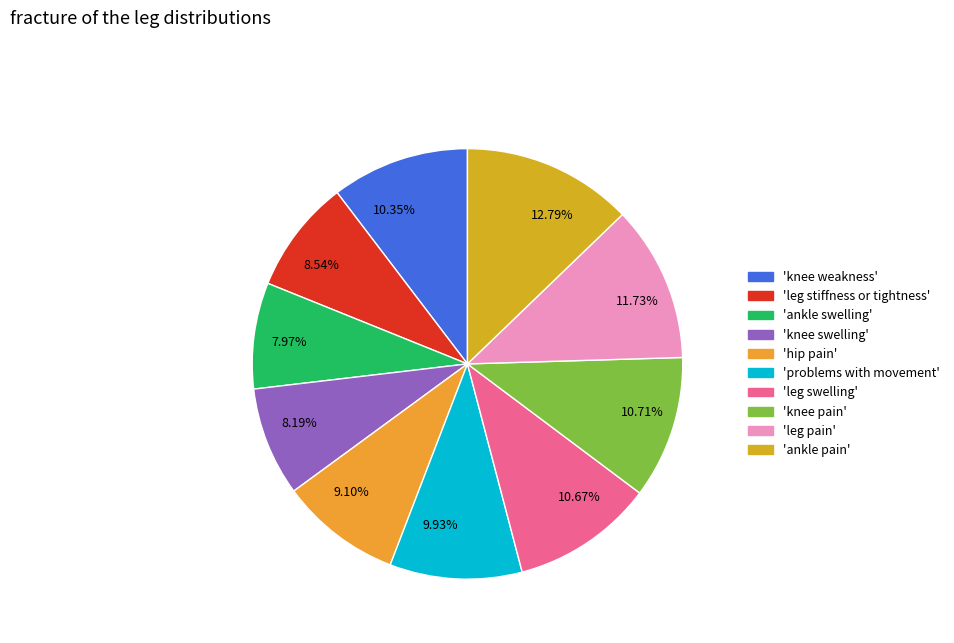

Count the number of slices in the pie.

10